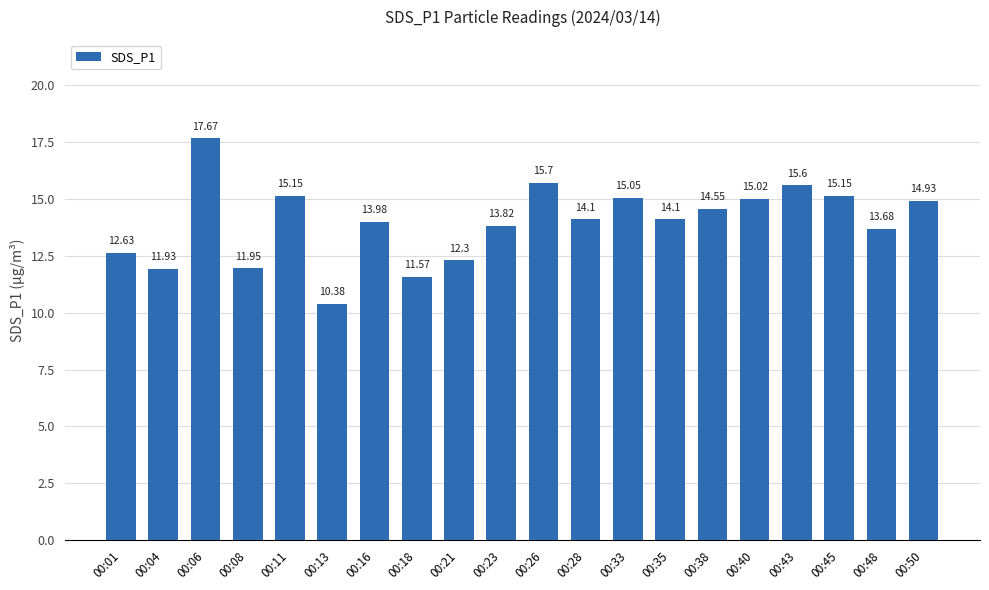

Between 00:01 and 00:38, which is larger?

00:38